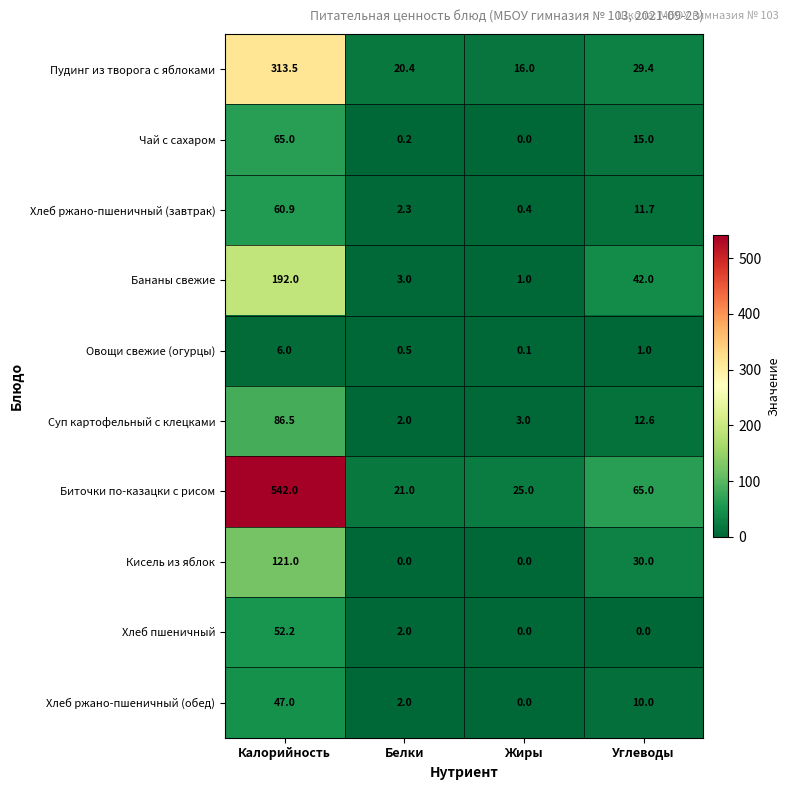

Which series has the largest total across all categories?

Биточки по-казацки с рисом